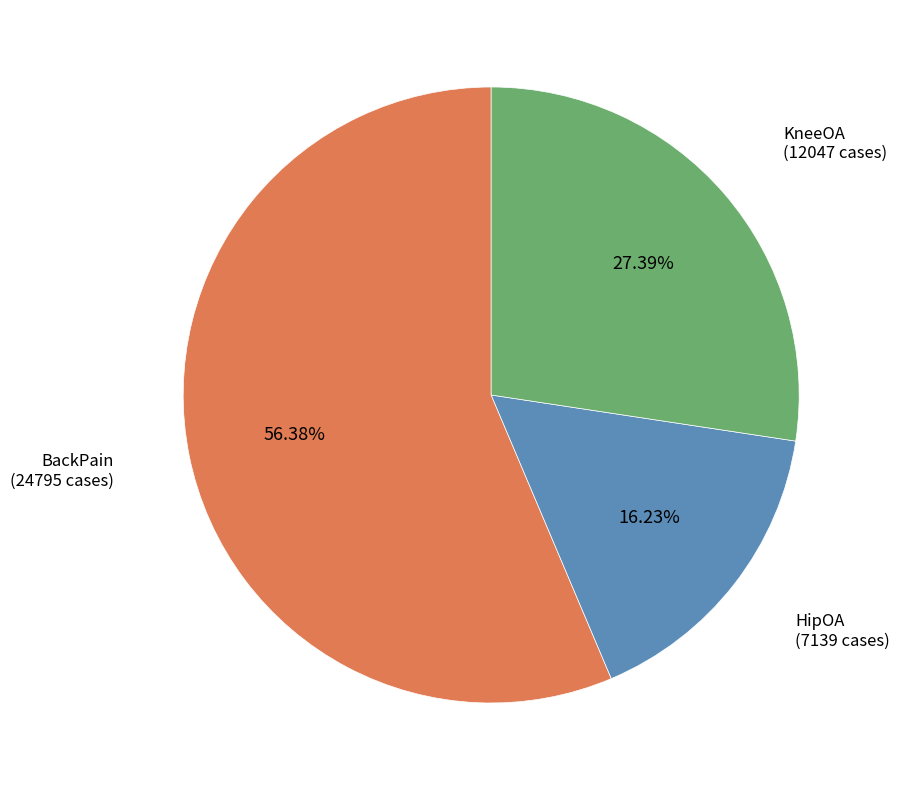

How many segments does this pie chart have?

3